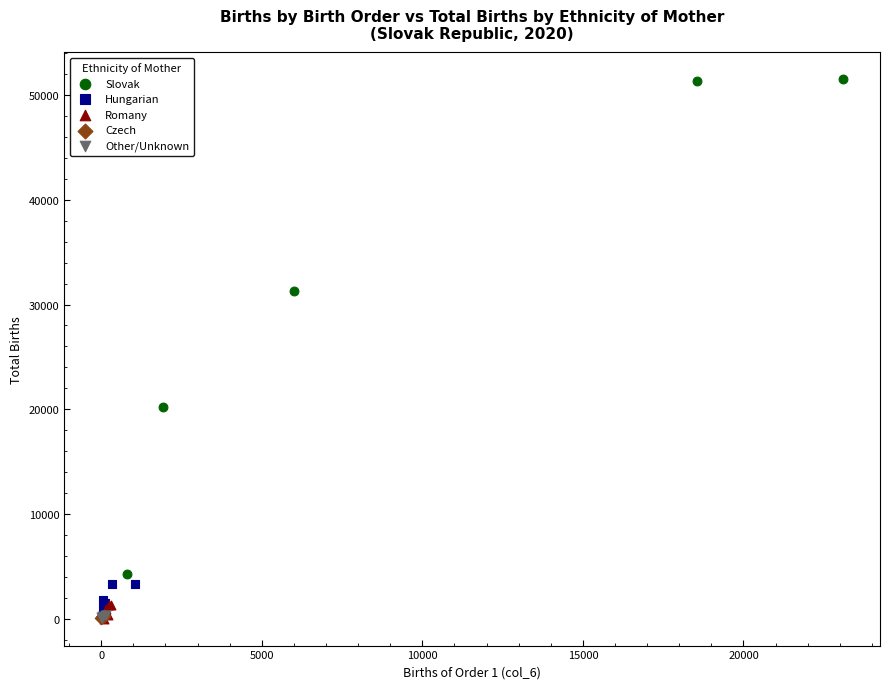

Which series has the largest Y range (max minus min)?

Slovak